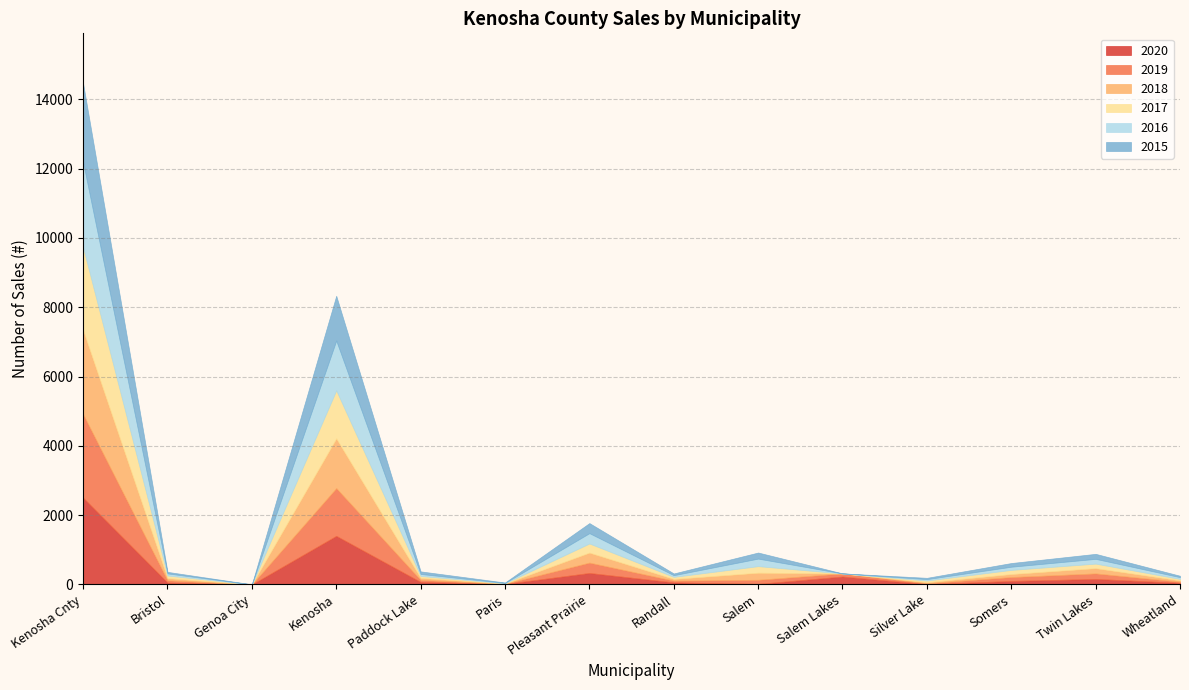

Does the chart have visible grid lines?

Yes